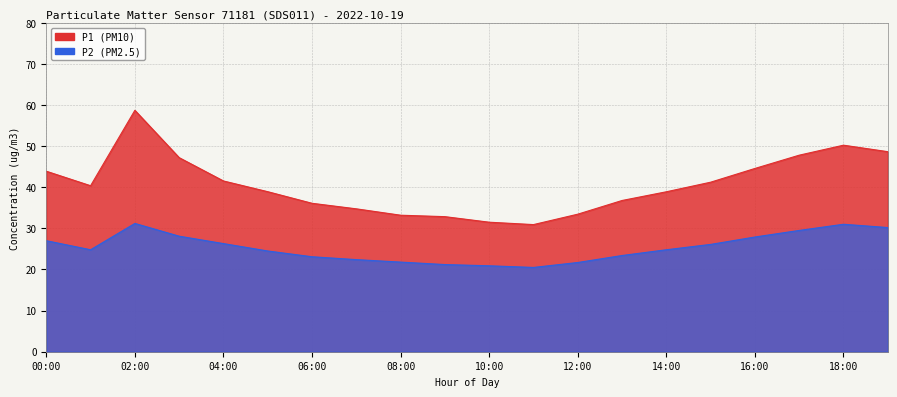

What is the approximate value of P1 at 02:00?

58.7